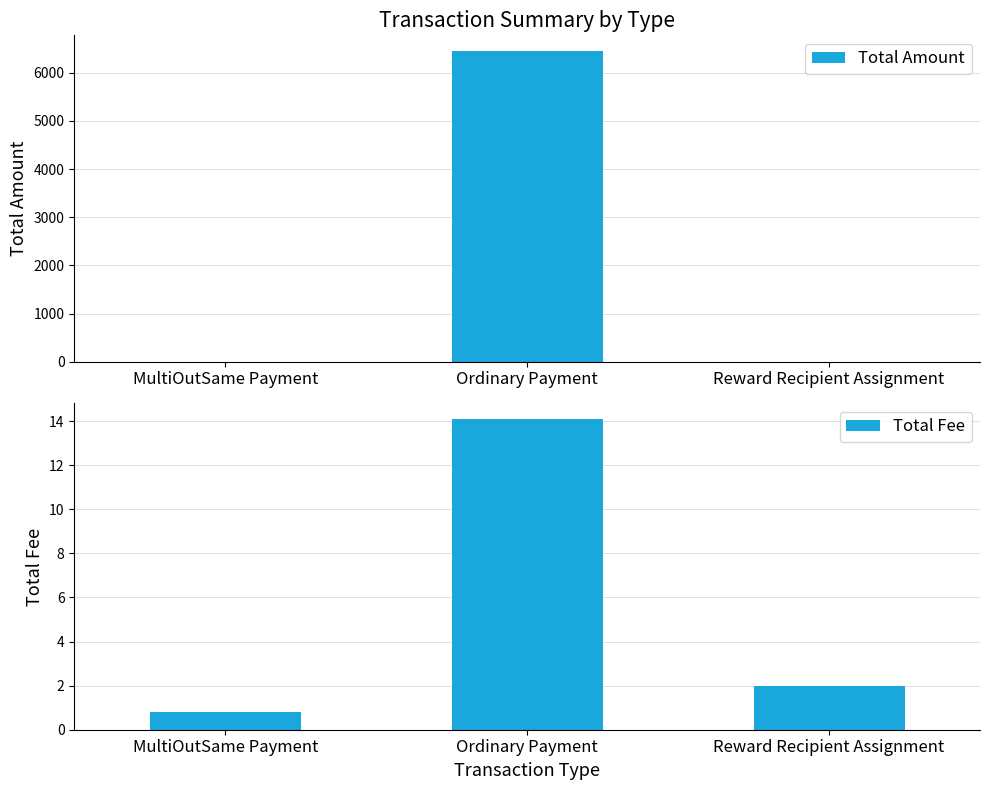

The Total Amount series shows 6453.8 at Ordinary Payment. True or false?

True